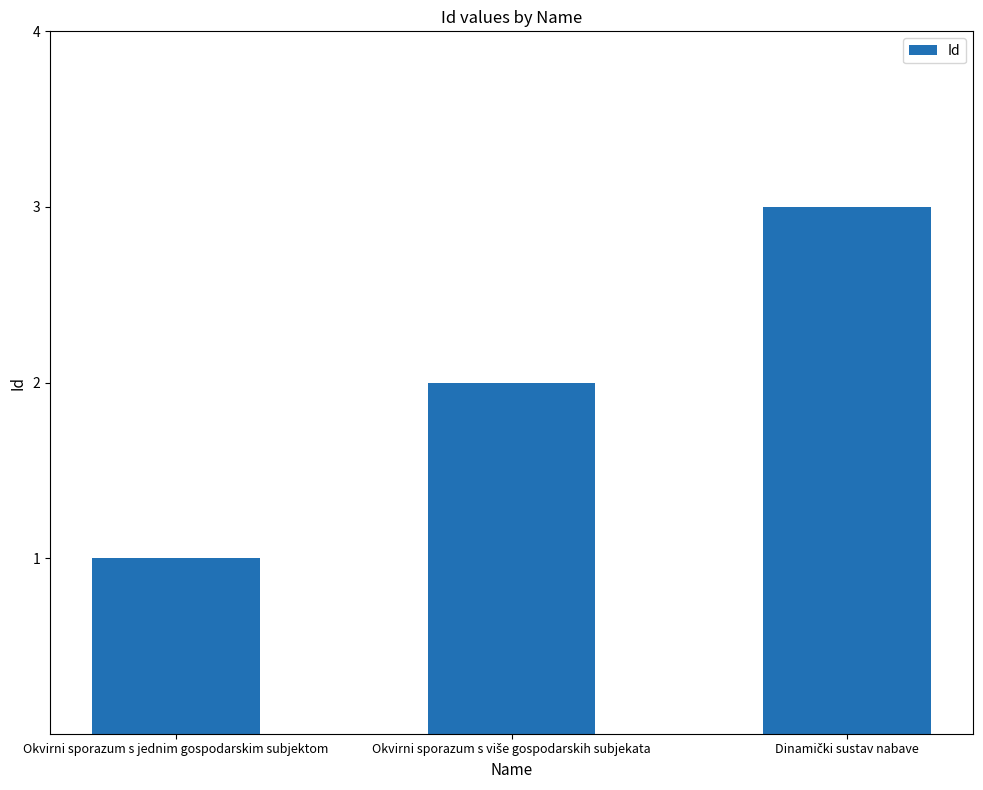

What is the difference between the second highest and minimum values?

1